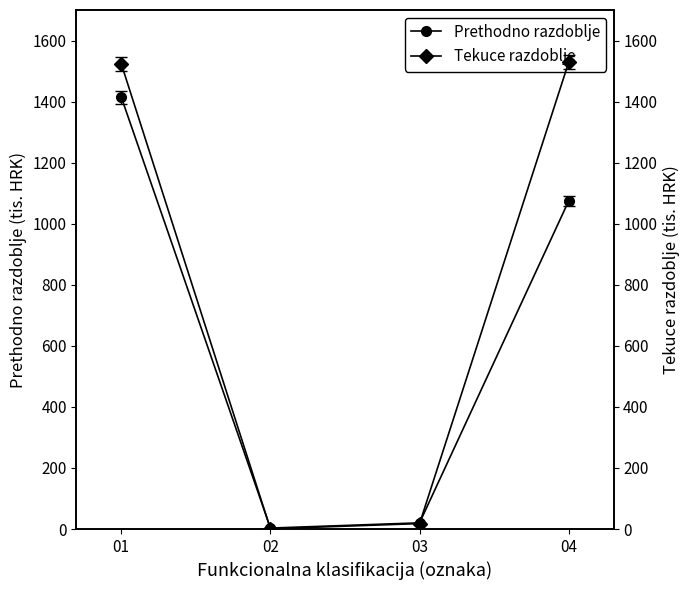

What is the difference between the second highest and second lowest values in the Tekuce razdoblje series?

1506.1